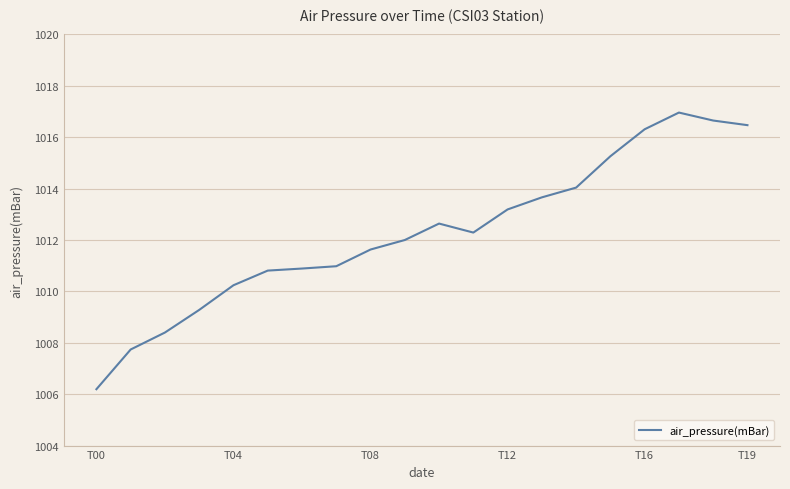

What is the difference between the maximum and minimum values?

10.8